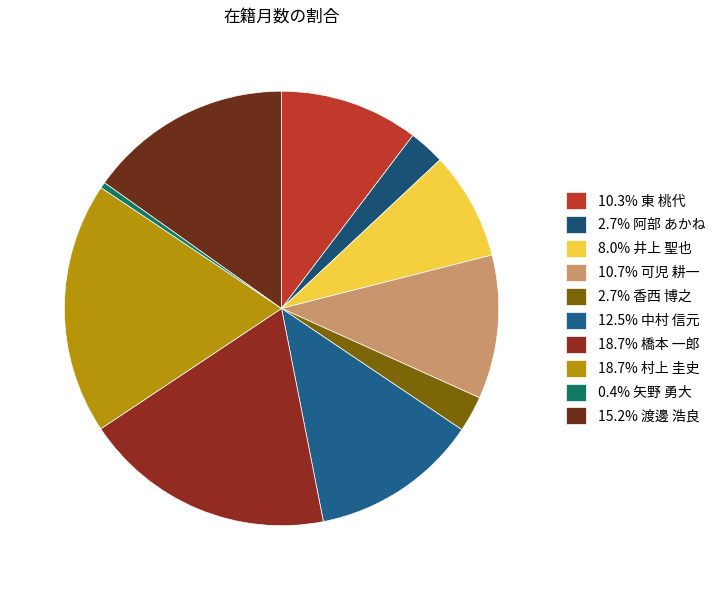

How many slices are in this pie chart?

10